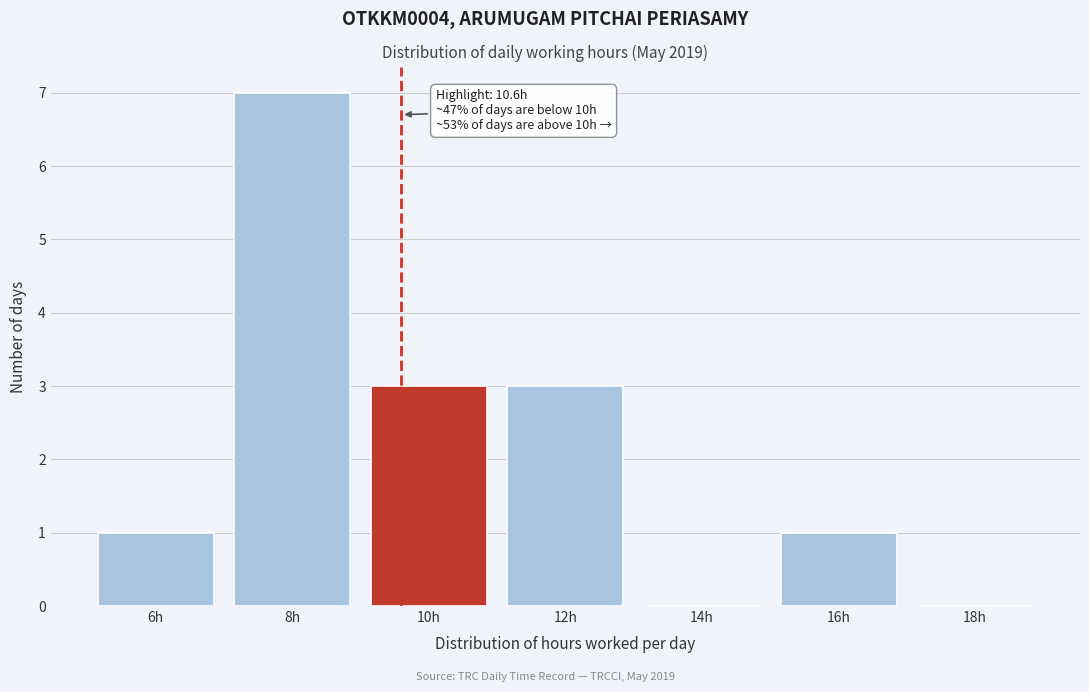

Reading left to right, transcribe all the data shown in this chart.

6h=1	8h=7	10h=3	12h=3	14h=0	16h=1	18h=0